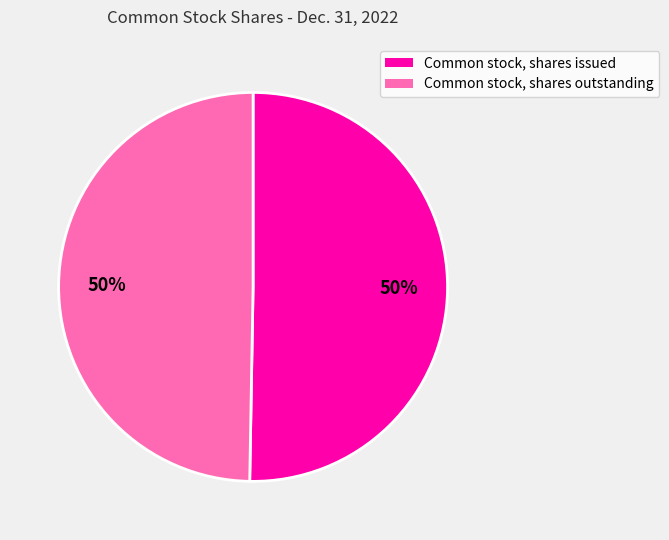

The Common stock, shares issued slice represents 50% of the pie. True or false?

True